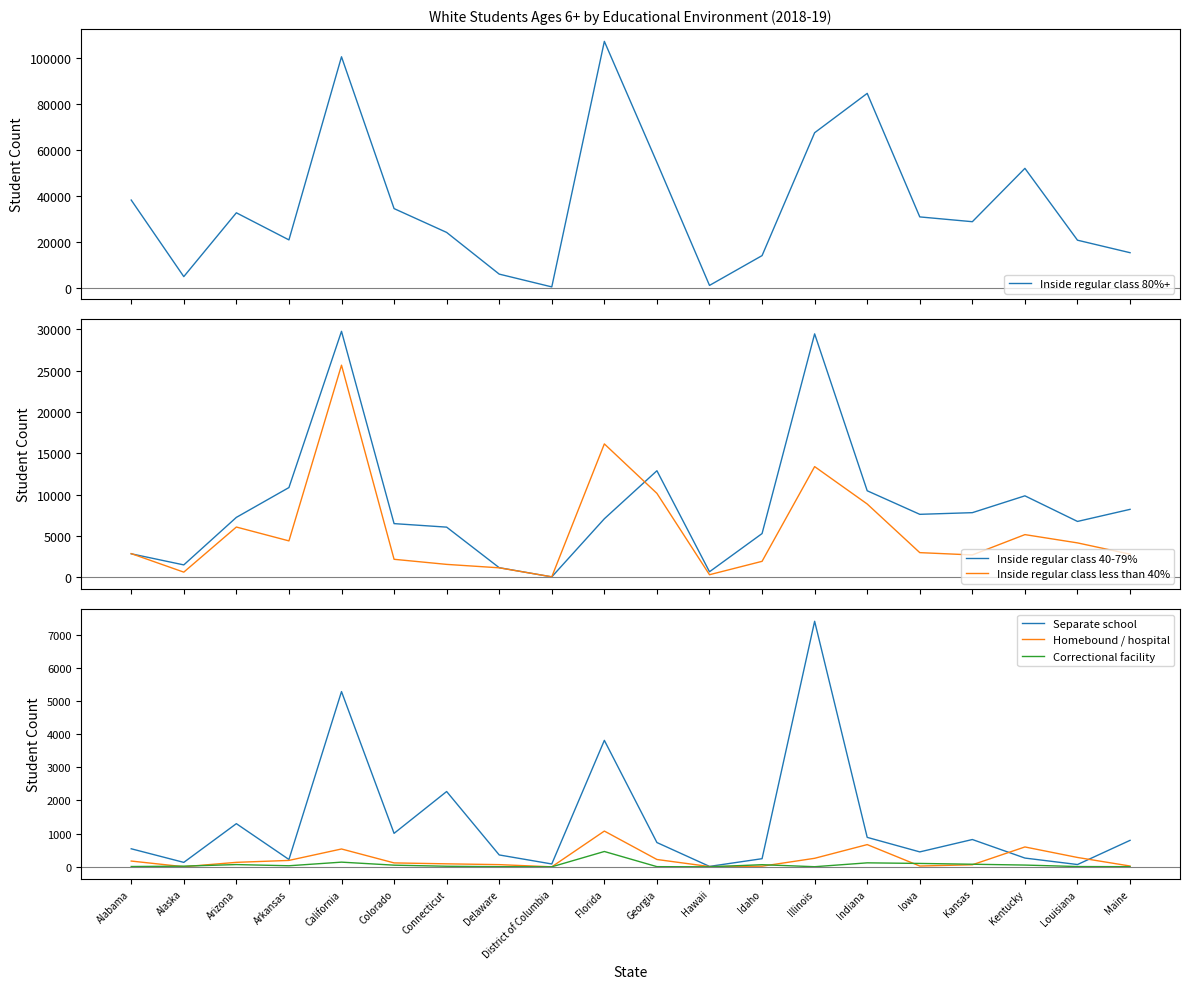

Which series ends up on top after the final intersection of Inside regular class 40-79% and Separate school?

Inside regular class 40-79%